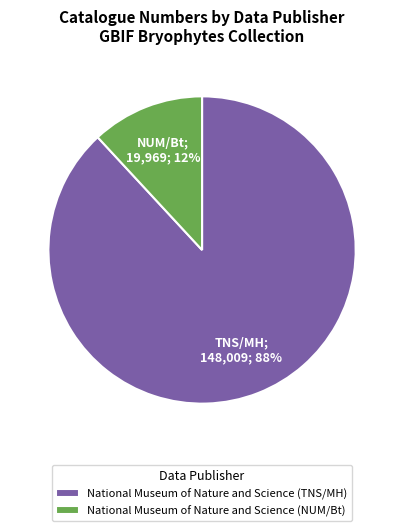

Which has a higher value, National Museum of Nature and Science (TNS/MH) or National Museum of Nature and Science (NUM/Bt)?

National Museum of Nature and Science (TNS/MH)